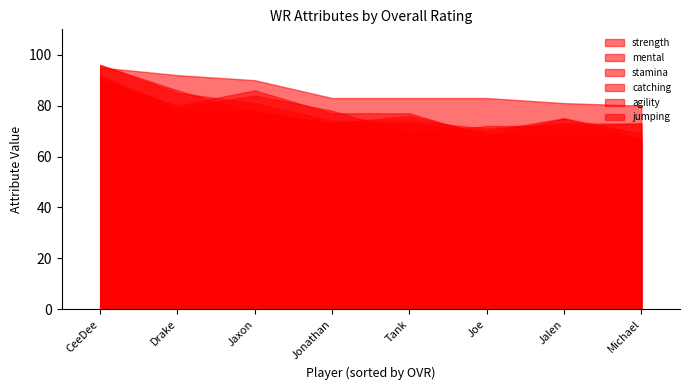

Rank the categories by stamina value from lowest to highest.

Tank Dennis, Joe Randolph, Jalen Neal, Michael Wells, Jonathan McCormick, Drake Long, Jaxon Solis, CeeDee Lattimore